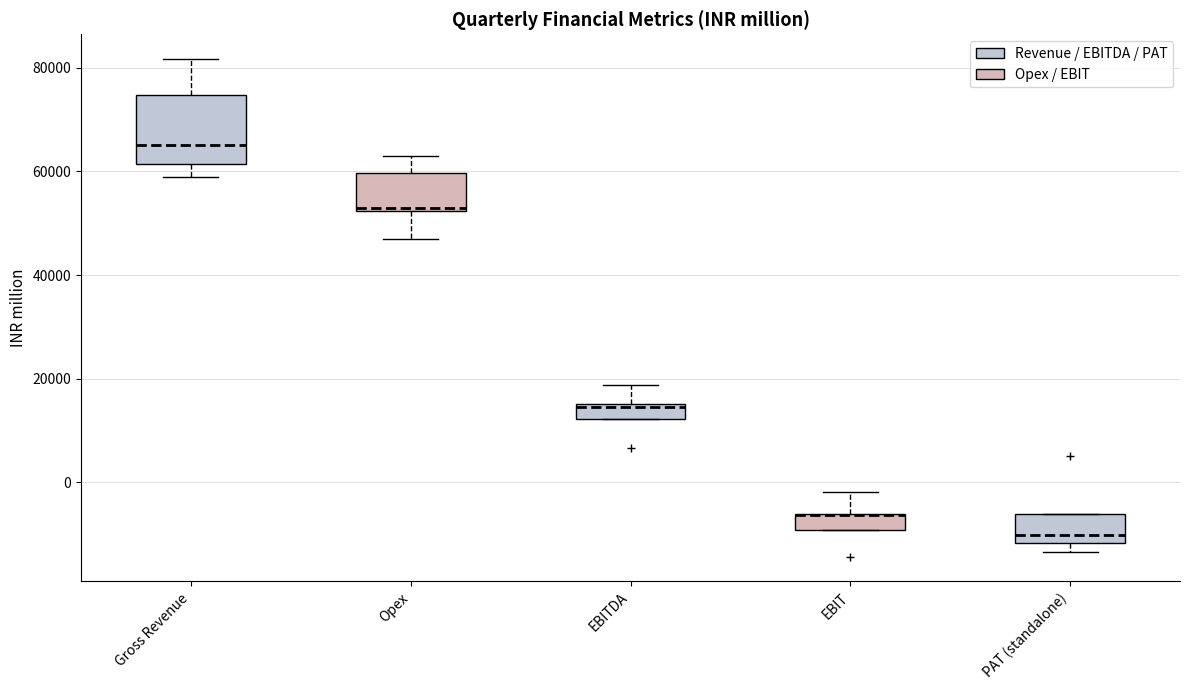

Comparing the boxes themselves (not the whiskers), which one is the tallest?

Gross Revenue